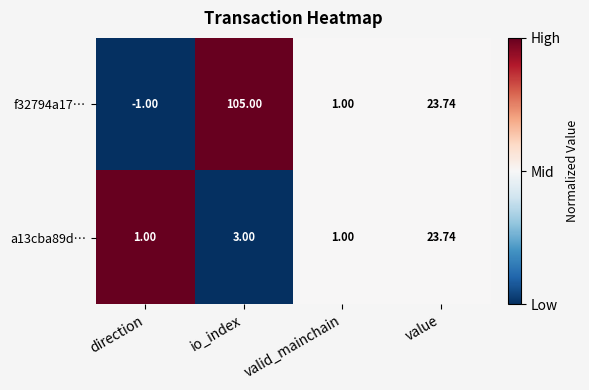

Which category has the lowest value across all series?

direction